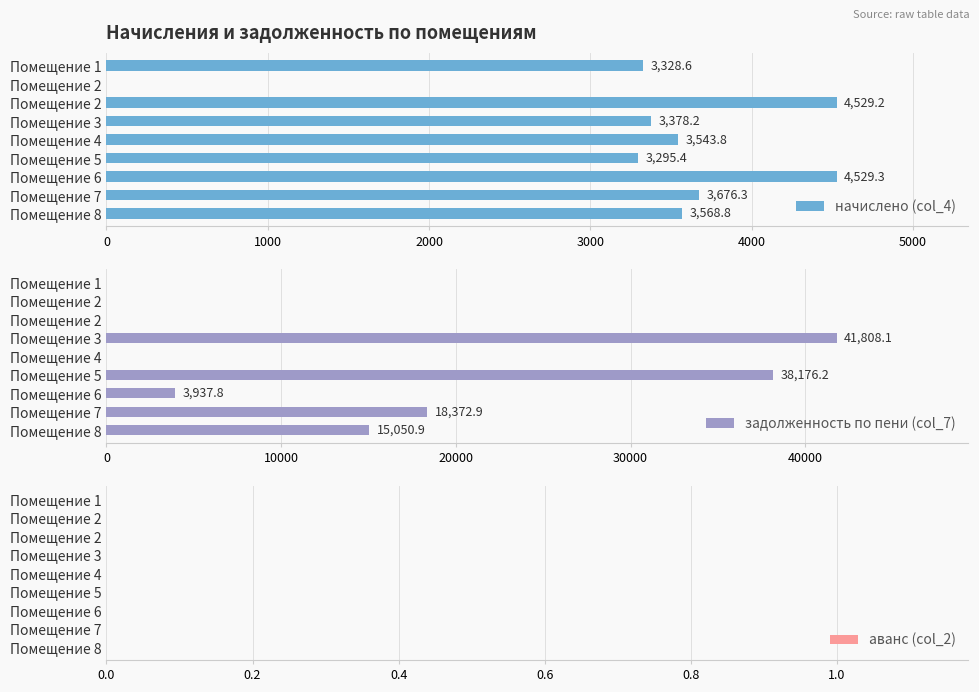

Between Помещение 3 and Помещение 7, which is larger?

Помещение 7